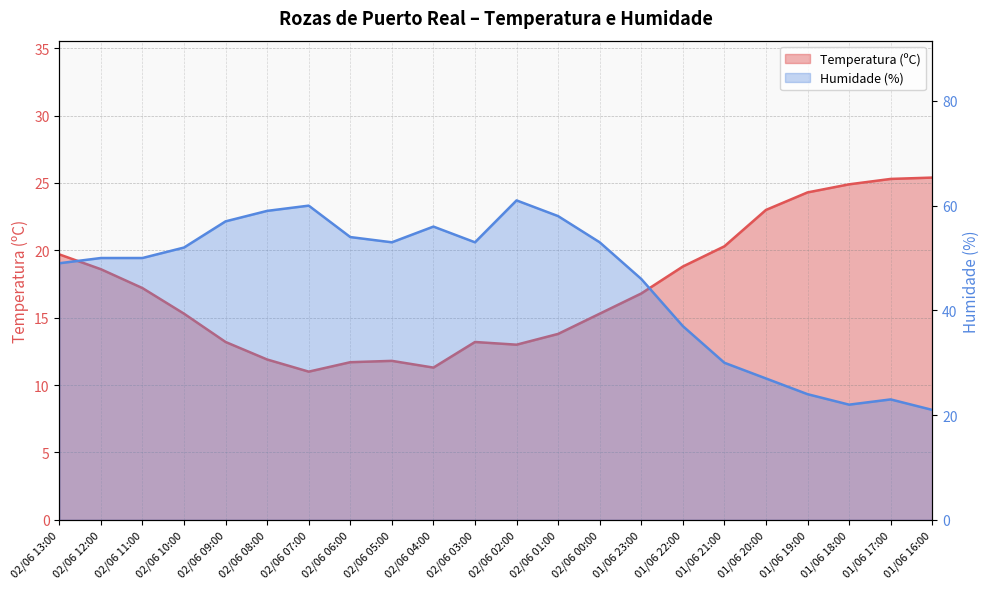

How many interior local valleys does the Temperatura (ºC) series have?

3